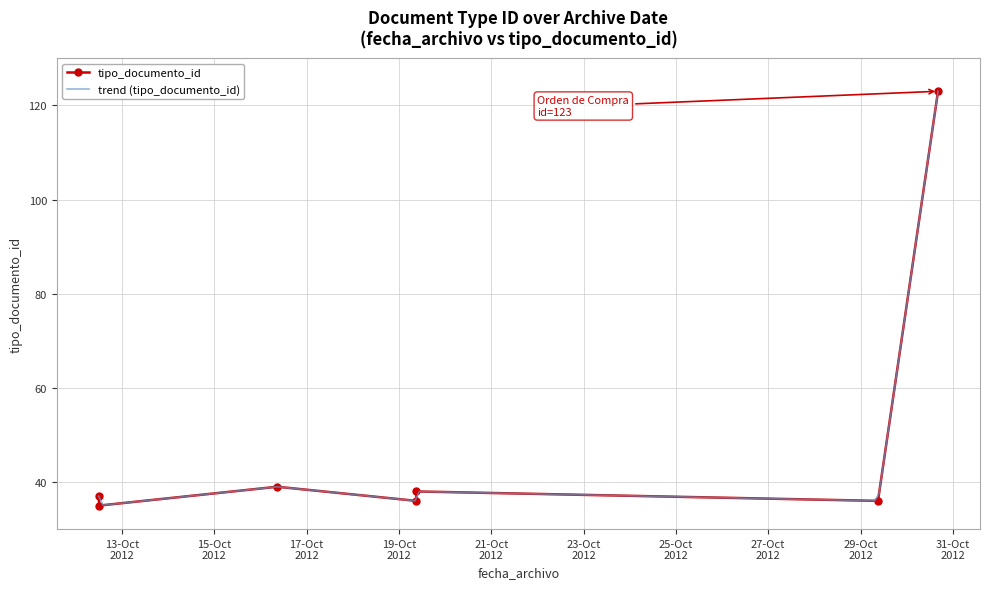

What is the ratio of the value at 2012-10-12 11:53:29 to the value at 2012-10-12 12:08:37?

0.9